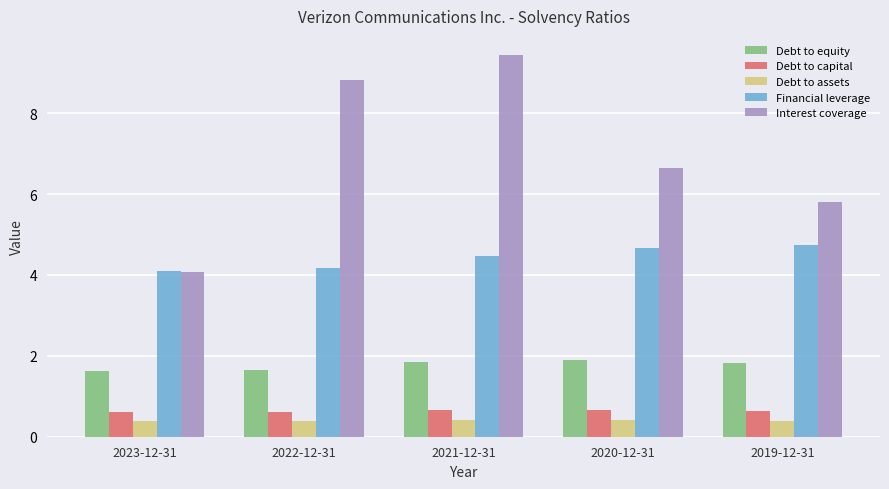

What are all the series names shown in the legend?

Debt to equity, Debt to capital, Debt to assets, Financial leverage, Interest coverage